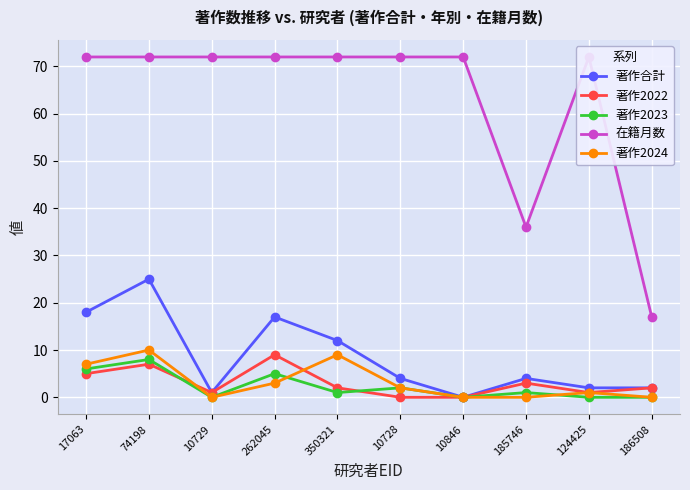

Between 10729 and 10728, which series saw the biggest shift?

著作合計